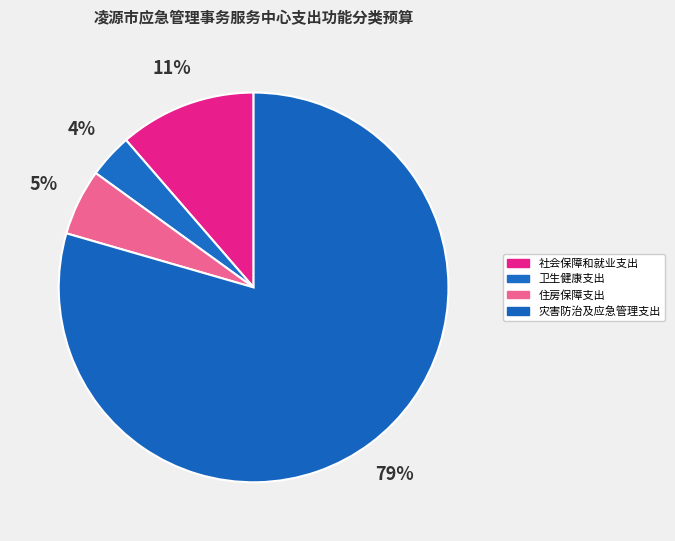

To the nearest percent, what percentage of the pie is 卫生健康支出?

4%